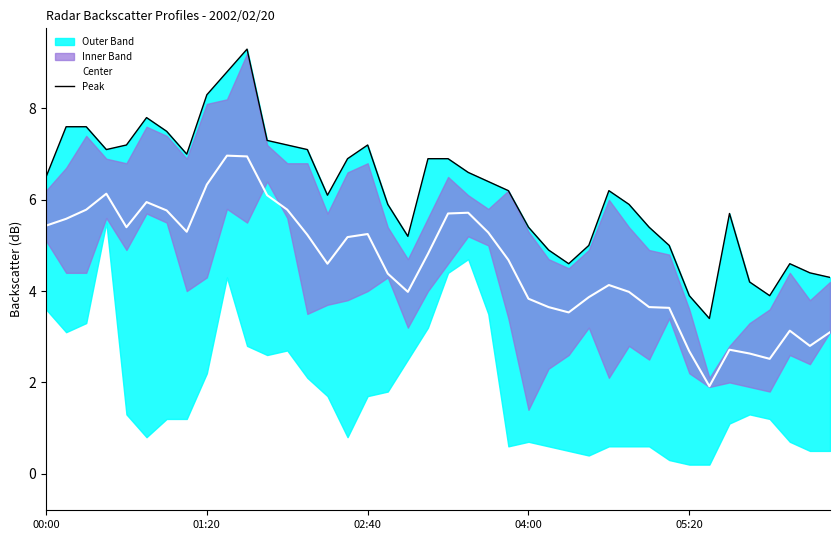

How many values in the Center series exceed 4?

24